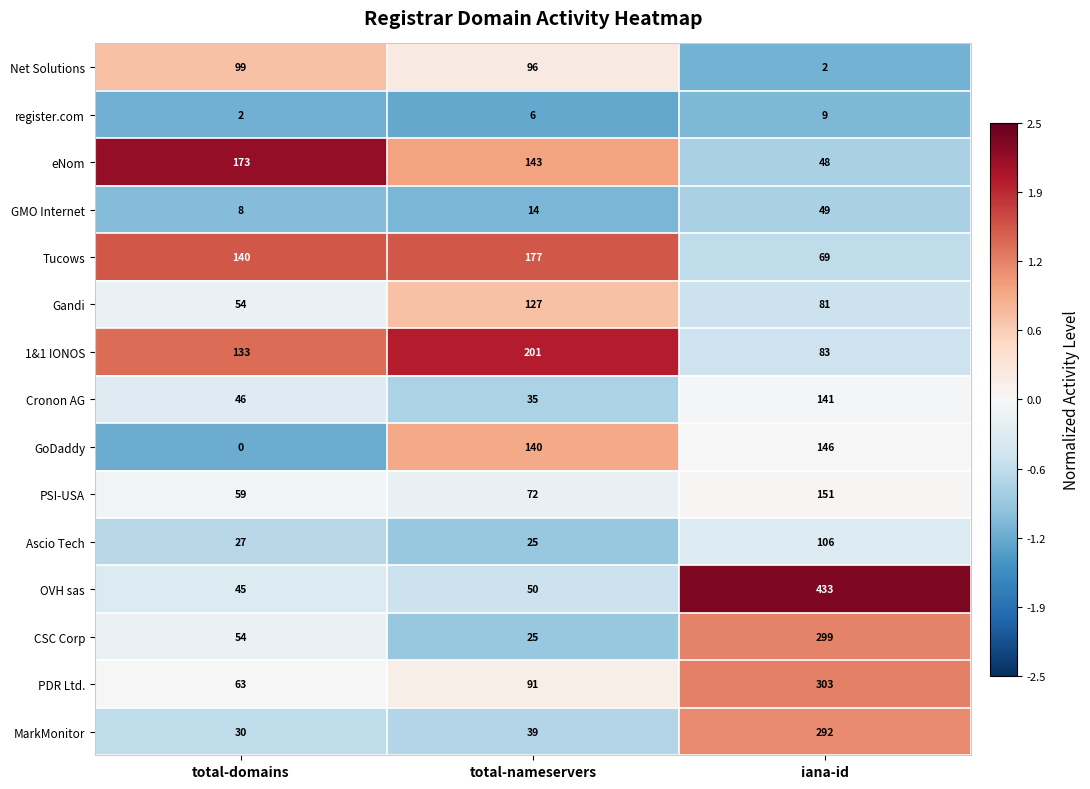

List the series in order of their peak value, lowest first.

register.com, GMO Internet, Net Solutions, Ascio Tech, Gandi, Cronon AG, GoDaddy, PSI-USA, eNom, Tucows, 1&1 IONOS, MarkMonitor, CSC Corp, PDR Ltd., OVH sas